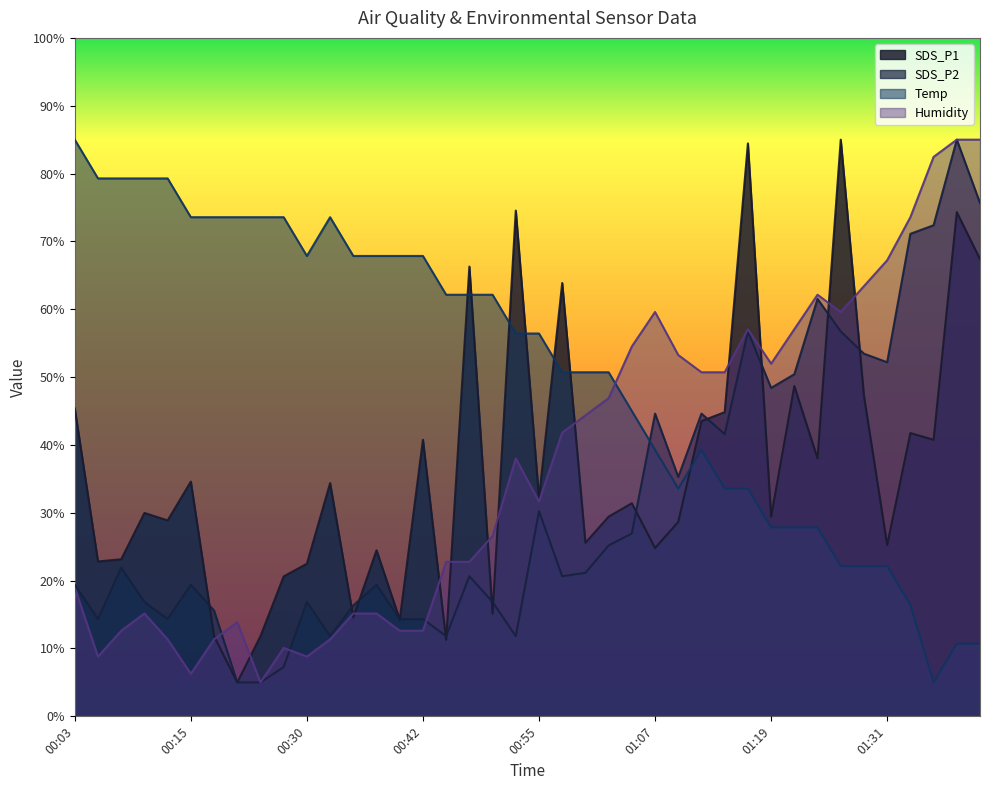

Reading left to right, list all the values displayed in this chart.

SDS_P1: 00:03=45.4	00:06=22.8	00:08=23.2	00:10=30.0	00:13=28.9	00:15=34.6	00:21=11.8	00:23=5.0	00:25=11.8	00:28=20.6	00:30=22.5	00:33=34.4	00:35=14.6	00:38=24.5	00:40=14.2	00:42=40.8	00:45=11.3	00:47=66.3	00:50=15.1	00:52=74.5	00:55=32.2	00:57=63.9	00:59=25.6	01:02=29.4	01:04=31.4	01:07=24.8	01:09=28.7	01:12=43.5	01:14=44.8	01:16=84.4	01:19=29.4	01:21=48.7	01:24=38.0	01:26=85.0	01:29=47.3	01:31=25.2	01:36=41.8	01:39=40.8	01:41=74.3	01:43=67.4
SDS_P2: 00:03=19.4	00:06=14.3	00:08=21.9	00:10=16.9	00:13=14.3	00:15=19.4	00:21=15.6	00:23=5.0	00:25=5.0	00:28=7.3	00:30=16.9	00:33=11.8	00:35=16.4	00:38=19.4	00:40=14.3	00:42=14.3	00:45=11.8	00:47=20.6	00:50=16.9	00:52=11.8	00:55=30.2	00:57=20.6	00:59=21.2	01:02=25.2	01:04=27.0	01:07=44.6	01:09=35.3	01:12=44.6	01:14=41.6	01:16=56.7	01:19=48.4	01:21=50.4	01:24=61.5	01:26=56.7	01:29=53.5	01:31=52.2	01:36=71.1	01:39=72.4	01:41=85.0	01:43=75.7
Temp: 00:03=85.0	00:06=79.3	00:08=79.3	00:10=79.3	00:13=79.3	00:15=73.6	00:21=73.6	00:23=73.6	00:25=73.6	00:28=73.6	00:30=67.9	00:33=73.6	00:35=67.9	00:38=67.9	00:40=67.9	00:42=67.9	00:45=62.1	00:47=62.1	00:50=62.1	00:52=56.4	00:55=56.4	00:57=50.7	00:59=50.7	01:02=50.7	01:04=45.0	01:07=39.3	01:09=33.6	01:12=39.3	01:14=33.6	01:16=33.6	01:19=27.9	01:21=27.9	01:24=27.9	01:26=22.1	01:29=22.1	01:31=22.1	01:36=16.4	01:39=5.0	01:41=10.7	01:43=10.7
Humidity: 00:03=19.0	00:06=8.8	00:08=12.6	00:10=15.2	00:13=11.3	00:15=6.3	00:21=11.3	00:23=13.9	00:25=5.0	00:28=10.1	00:30=8.8	00:33=11.3	00:35=15.2	00:38=15.2	00:40=12.6	00:42=12.6	00:45=22.8	00:47=22.8	00:50=26.6	00:52=38.0	00:55=31.7	00:57=41.8	00:59=44.4	01:02=46.9	01:04=54.5	01:07=59.6	01:09=53.3	01:12=50.7	01:14=50.7	01:16=57.1	01:19=52.0	01:21=57.1	01:24=62.1	01:26=59.6	01:29=63.4	01:31=67.2	01:36=73.6	01:39=82.5	01:41=85.0	01:43=85.0